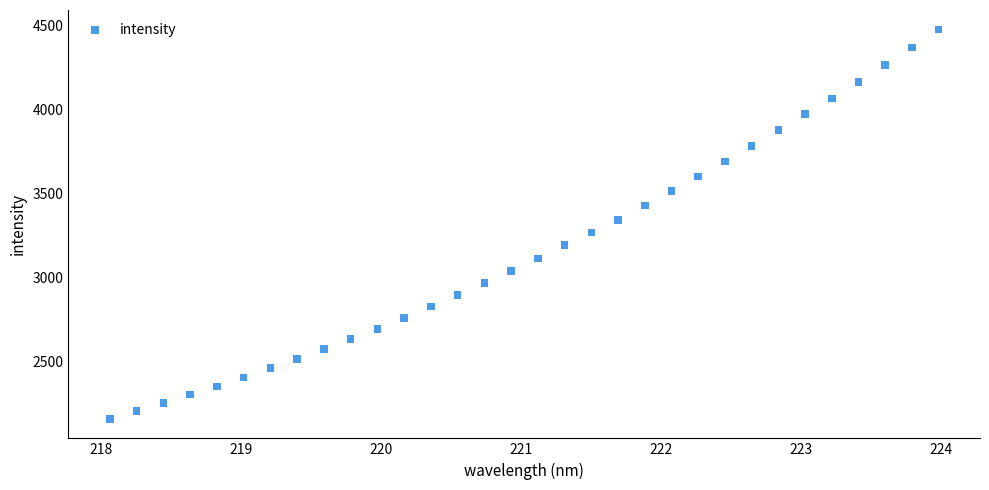

What is the range of Y values (max minus min)?

2320.7